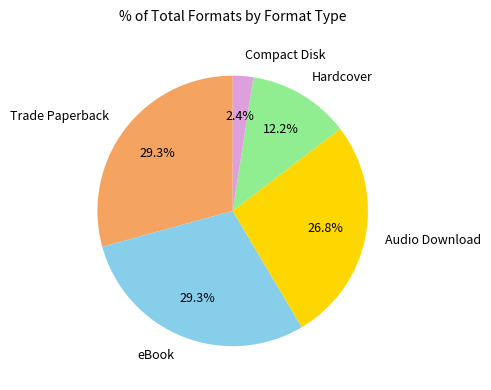

To the nearest percent, what is the combined percentage of Compact Disk and eBook?

32%